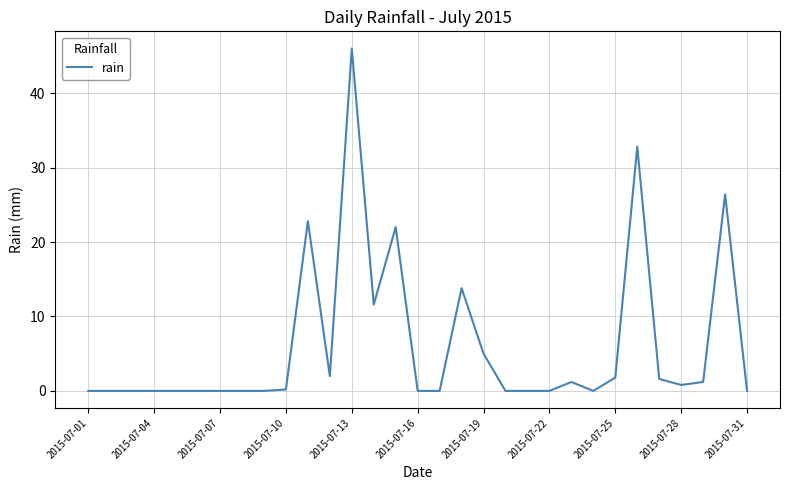

What is the greatest value displayed?

46.0